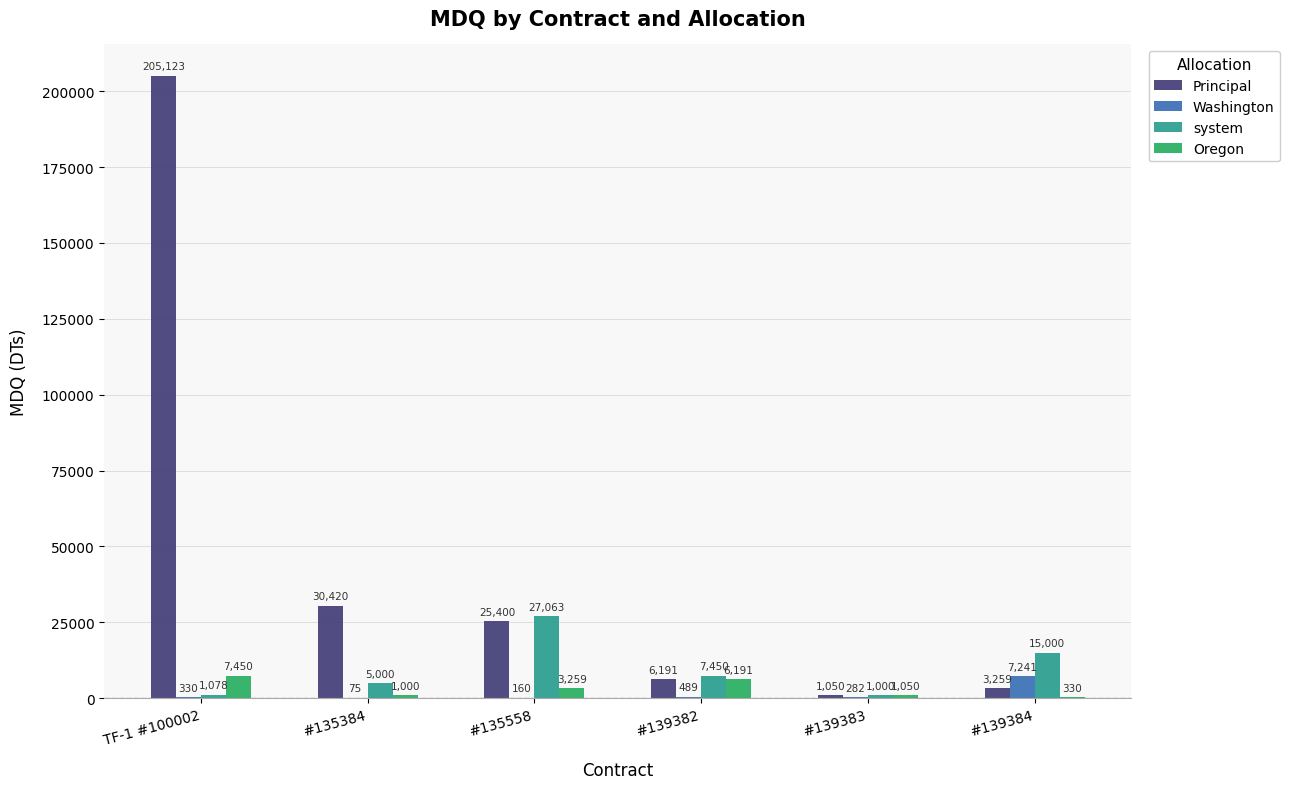

How many series are shown in this chart?

4